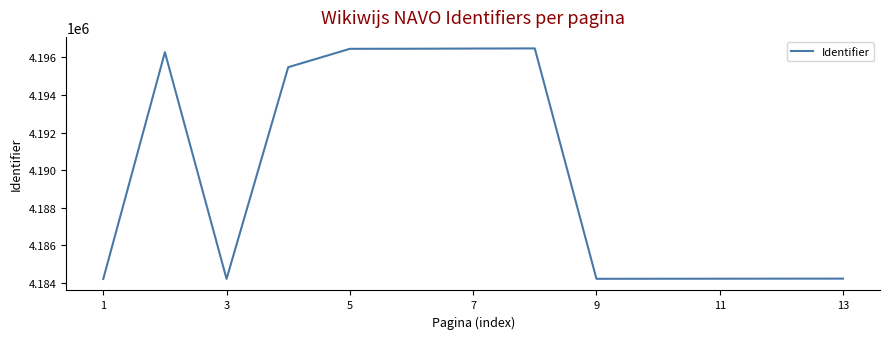

What is the minimum value shown in the chart?

4184205